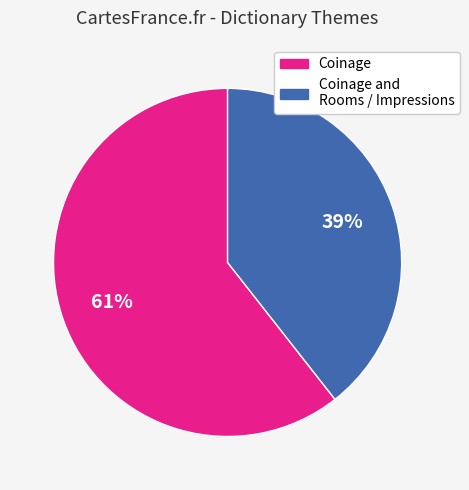

To the nearest percent, what is the average slice percentage?

50%